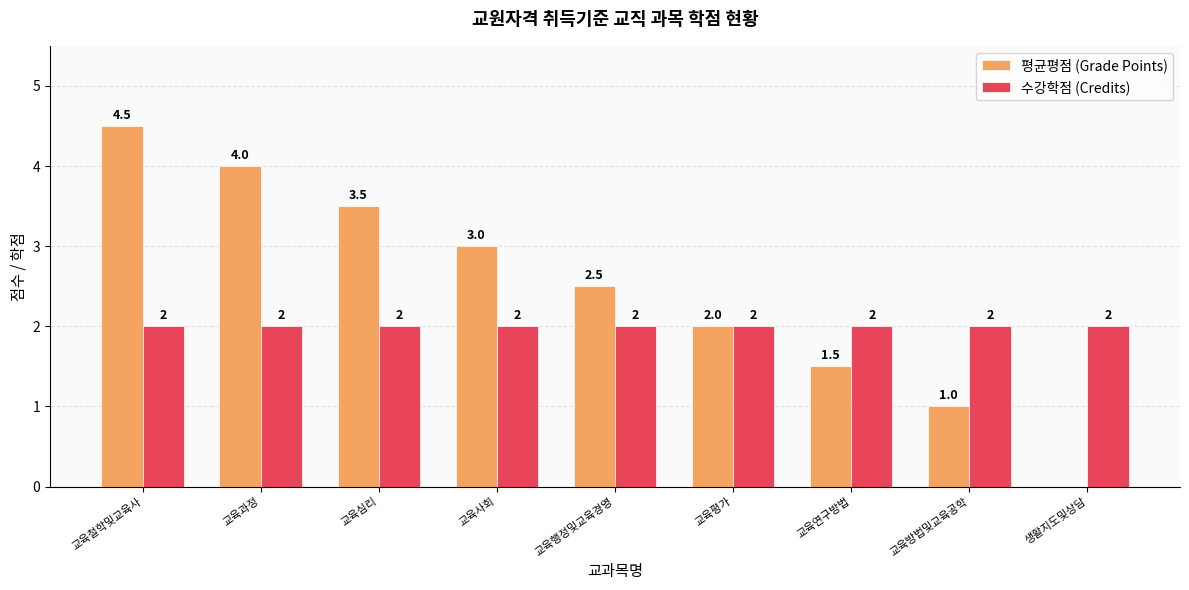

What is the sum of all 평균평점 (Grade Points) values?

22.0